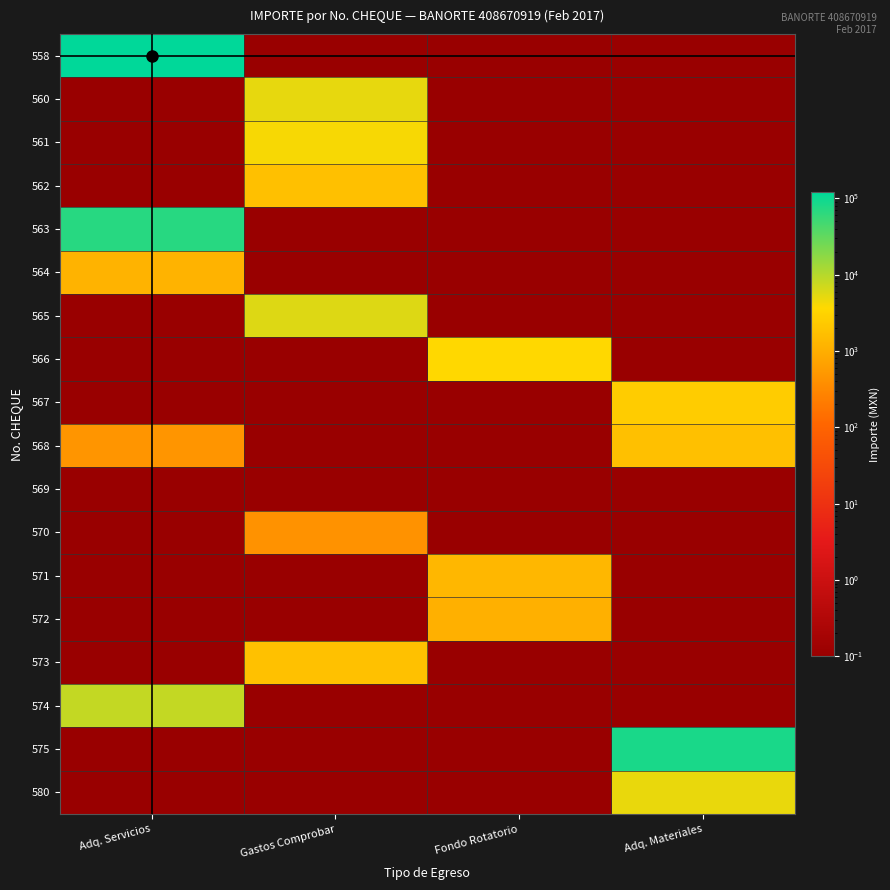

Reading right to left, list all the values displayed in this chart.

558: Adq. Materiales=0.1	Fondo Rotatorio=0.1	Gastos Comprobar=0.1	Adq. Servicios=121336.0
560: Adq. Materiales=0.1	Fondo Rotatorio=0.1	Gastos Comprobar=5000.0	Adq. Servicios=0.1
561: Adq. Materiales=0.1	Fondo Rotatorio=0.1	Gastos Comprobar=4000.0	Adq. Servicios=0.1
562: Adq. Materiales=0.1	Fondo Rotatorio=0.1	Gastos Comprobar=1745.0	Adq. Servicios=0.1
563: Adq. Materiales=0.1	Fondo Rotatorio=0.1	Gastos Comprobar=0.1	Adq. Servicios=69960.0
564: Adq. Materiales=0.1	Fondo Rotatorio=0.1	Gastos Comprobar=0.1	Adq. Servicios=1169.3
565: Adq. Materiales=0.1	Fondo Rotatorio=0.1	Gastos Comprobar=5686.3	Adq. Servicios=0.1
566: Adq. Materiales=0.1	Fondo Rotatorio=3611.8	Gastos Comprobar=0.1	Adq. Servicios=0.1
567: Adq. Materiales=2505.6	Fondo Rotatorio=0.1	Gastos Comprobar=0.1	Adq. Servicios=0.1
568: Adq. Materiales=1728.4	Fondo Rotatorio=0.1	Gastos Comprobar=0.1	Adq. Servicios=464.0
569: Adq. Materiales=0.1	Fondo Rotatorio=0.1	Gastos Comprobar=0.1	Adq. Servicios=0.1
570: Adq. Materiales=0.1	Fondo Rotatorio=0.1	Gastos Comprobar=421.0	Adq. Servicios=0.1
571: Adq. Materiales=0.1	Fondo Rotatorio=1317.0	Gastos Comprobar=0.1	Adq. Servicios=0.1
572: Adq. Materiales=0.1	Fondo Rotatorio=1042.5	Gastos Comprobar=0.1	Adq. Servicios=0.1
573: Adq. Materiales=0.1	Fondo Rotatorio=0.1	Gastos Comprobar=1758.2	Adq. Servicios=0.1
574: Adq. Materiales=0.1	Fondo Rotatorio=0.1	Gastos Comprobar=0.1	Adq. Servicios=8224.1
575: Adq. Materiales=84644.8	Fondo Rotatorio=0.1	Gastos Comprobar=0.1	Adq. Servicios=0.1
580: Adq. Materiales=4817.4	Fondo Rotatorio=0.1	Gastos Comprobar=0.1	Adq. Servicios=0.1